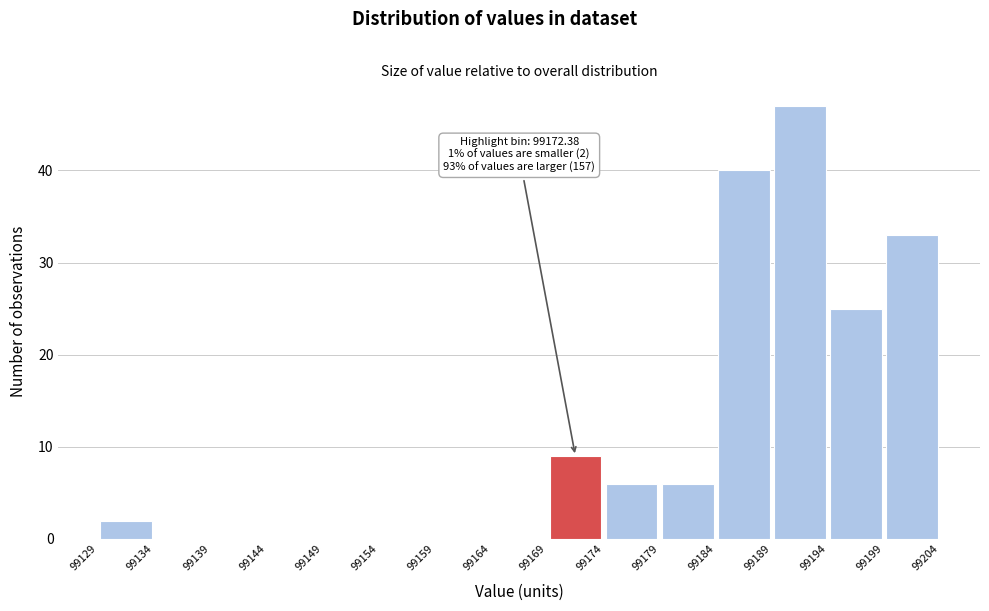

Over which range of the x-axis is the bar tallest?

99189 to 99194